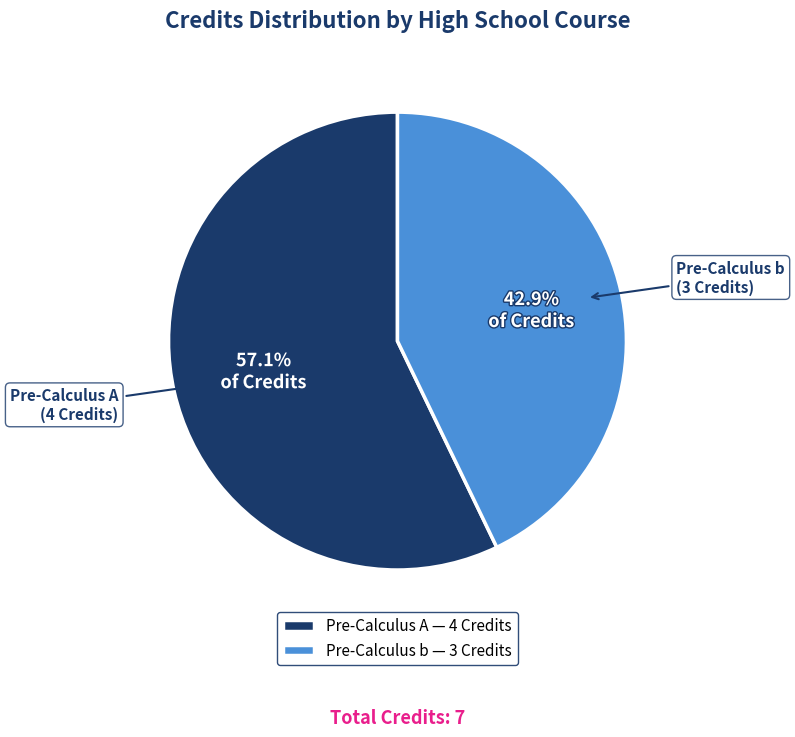

To the nearest percent, what is the difference between the largest and smallest slice percentages?

14%